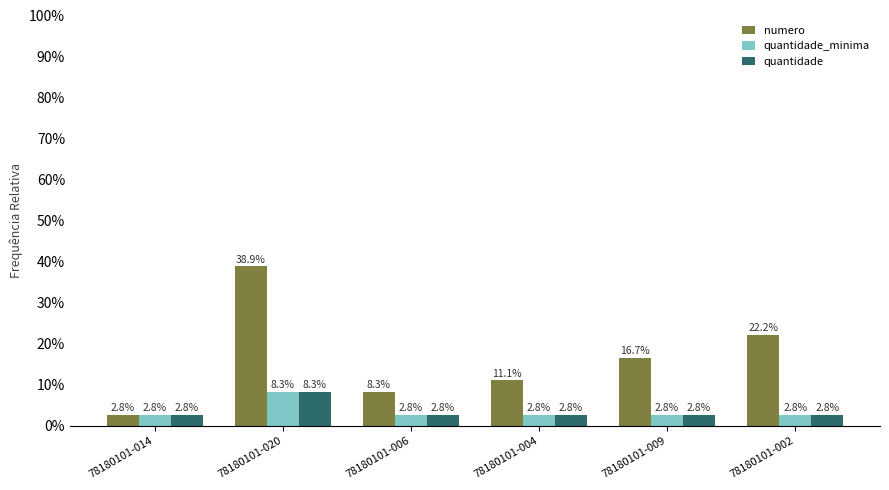

List the labels in order of numero value, smallest first.

78180101-014, 78180101-006, 78180101-004, 78180101-009, 78180101-002, 78180101-020